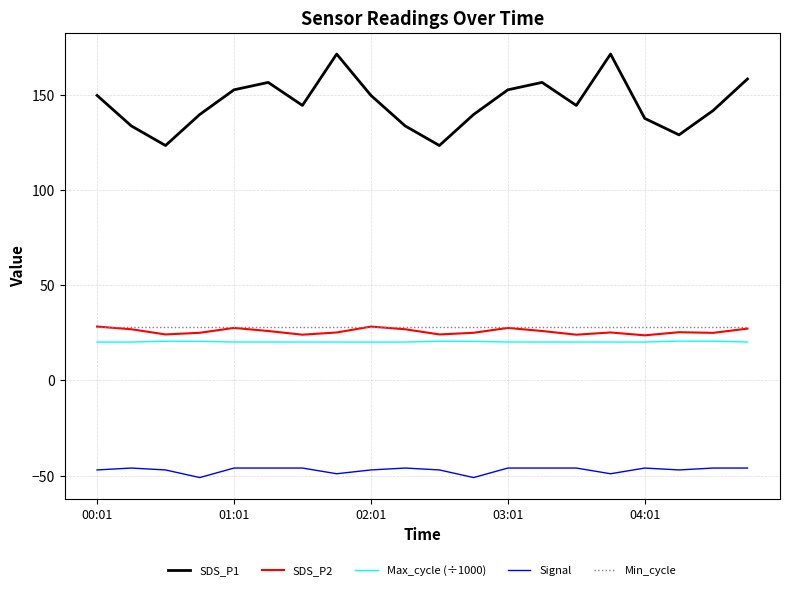

What is the minimum value shown in the chart?

-51.0